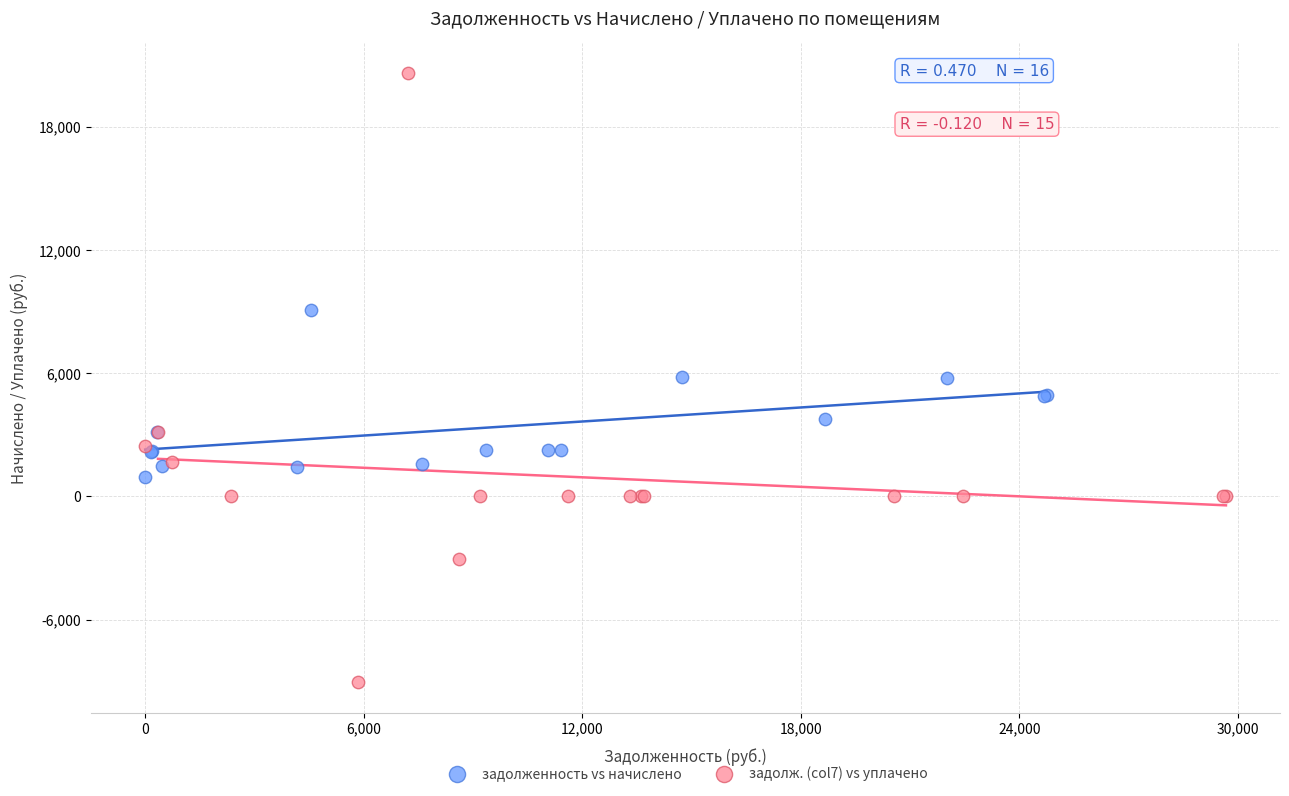

Which series has the largest Y range (max minus min)?

задолж. (col7) vs уплачено